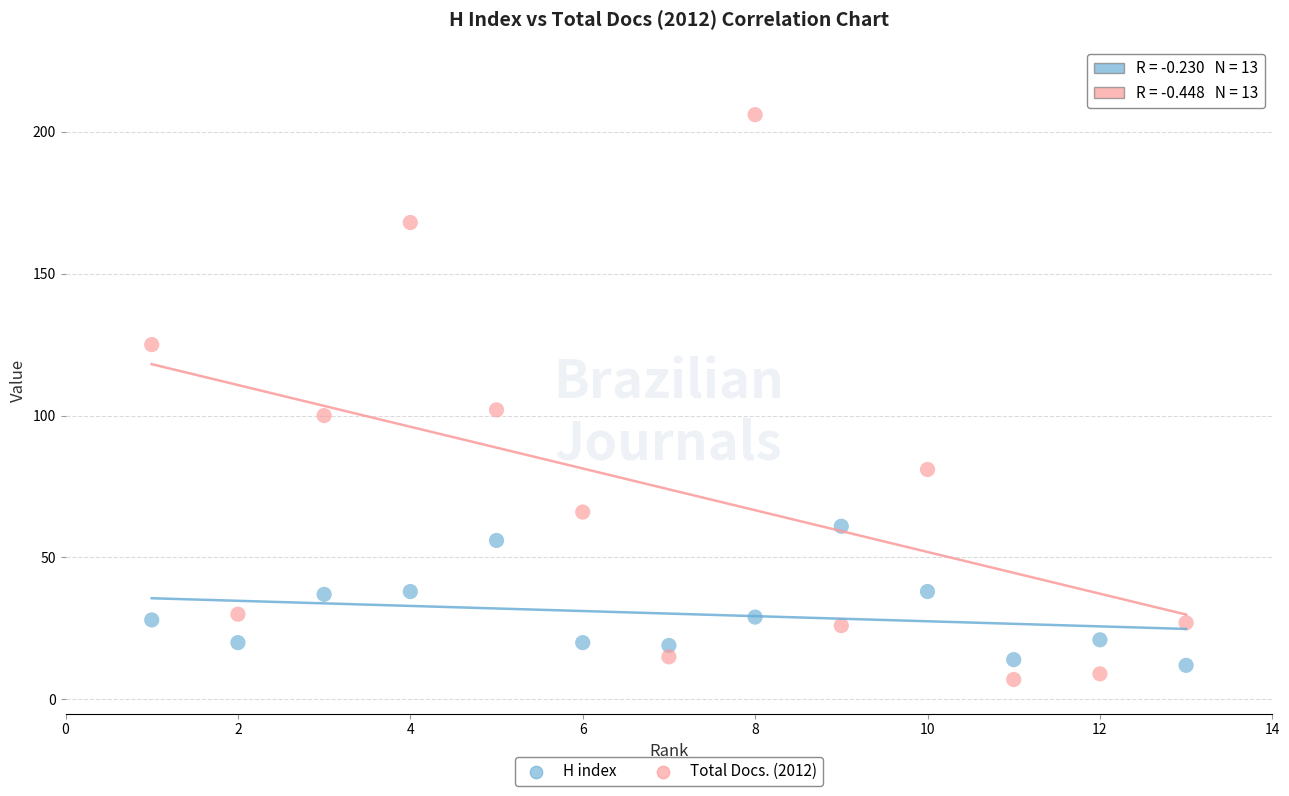

What is the X range (max minus min) for the scatter plot?

12